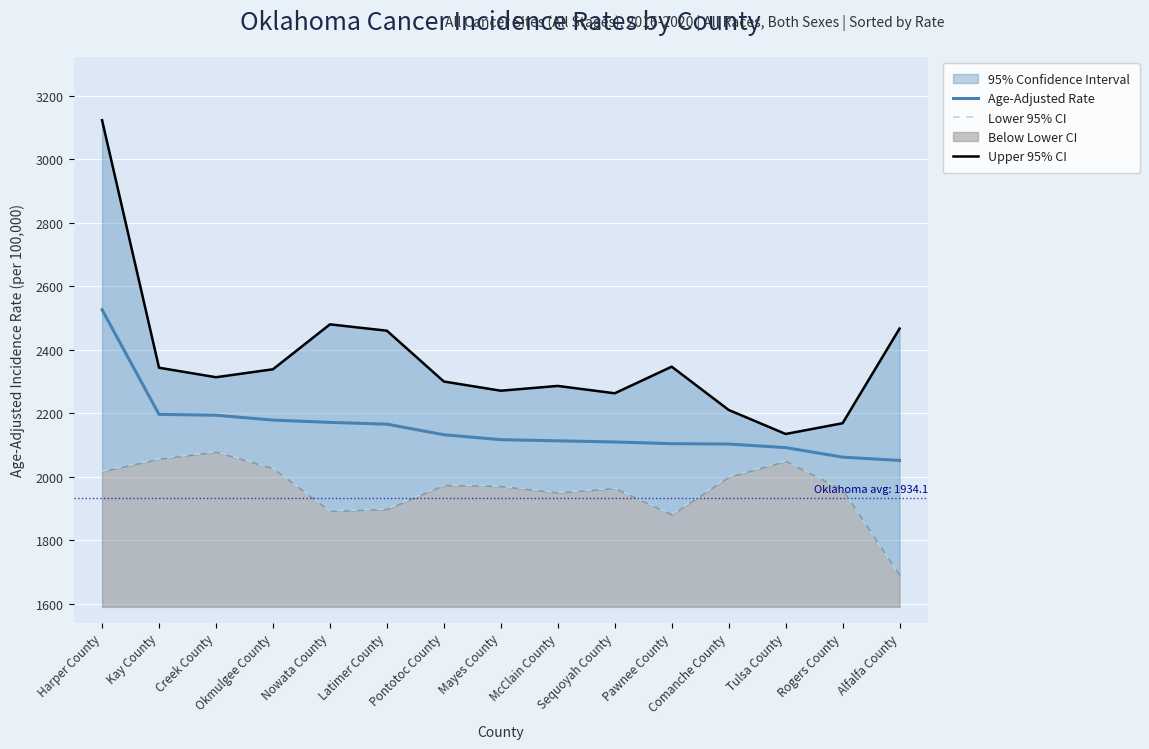

What is the maximum value for Lower 95% CI?

2078.5